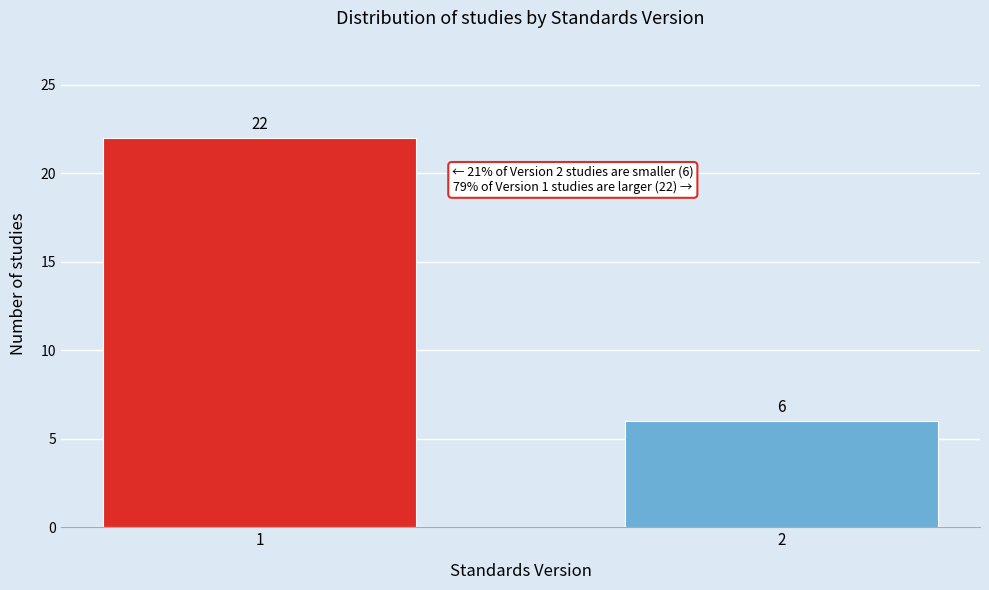

Reading left to right, transcribe all the data shown in this chart.

22	6